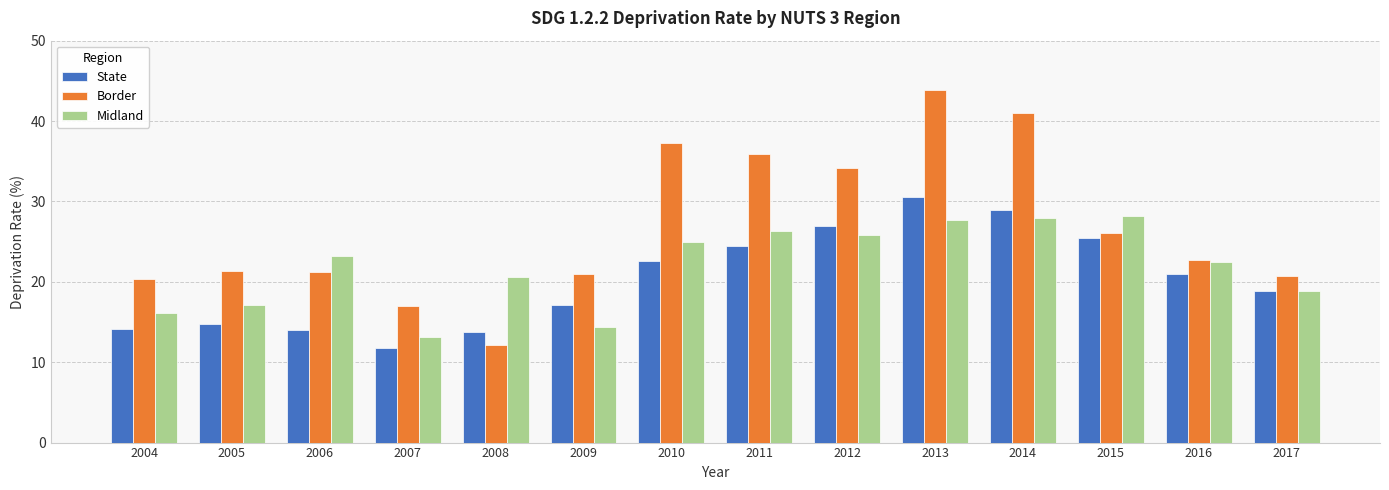

Which series changed the most between 2013 and 2015?

Border